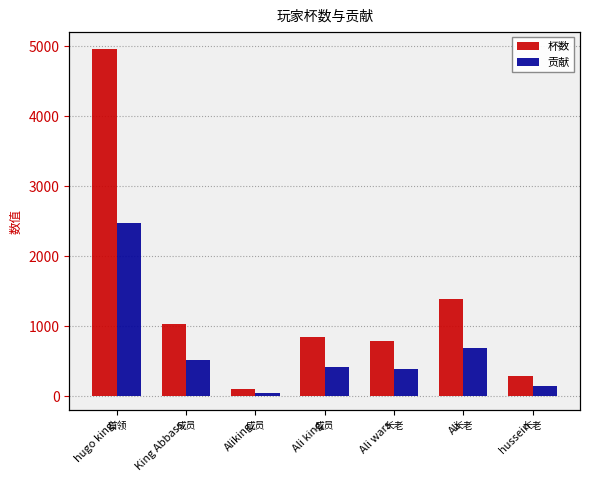

Rank the series by their maximum value, from highest to lowest.

杯数, 贡献